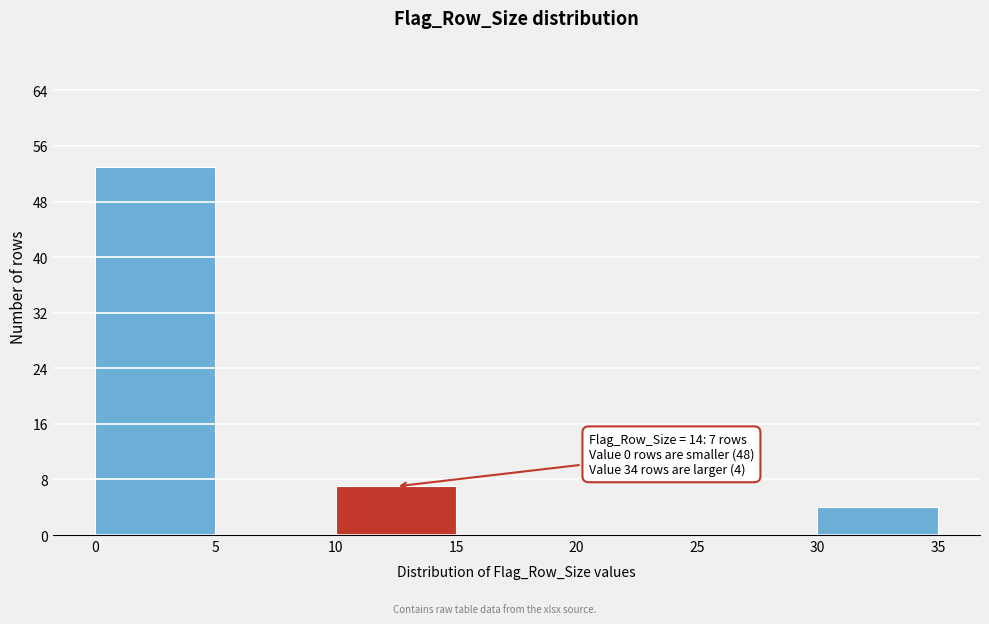

Which range on the x-axis has the tallest bar?

0 to 5